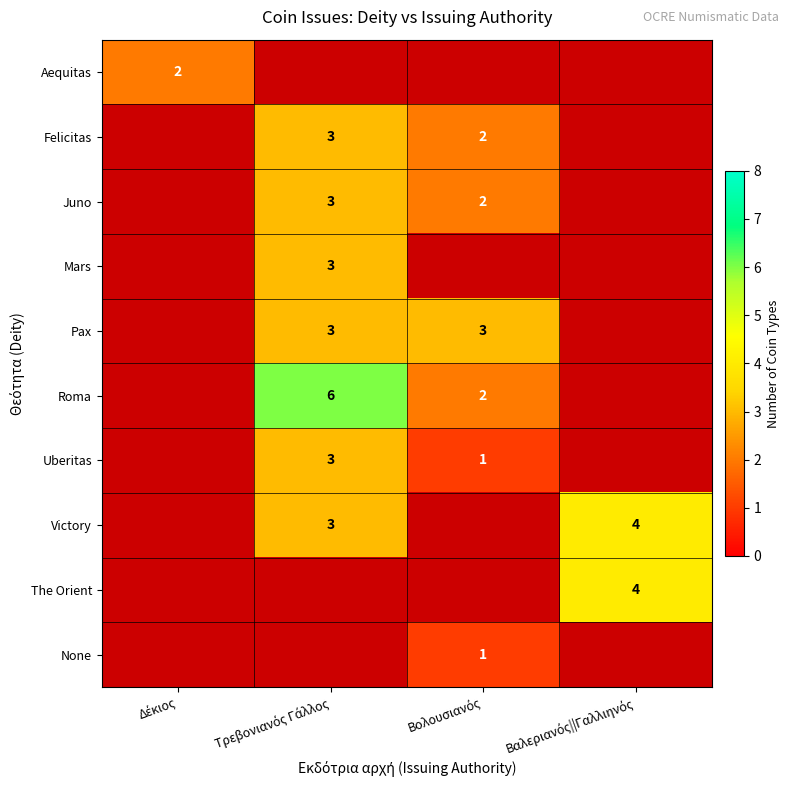

What is the minimum value shown in the chart?

1.0